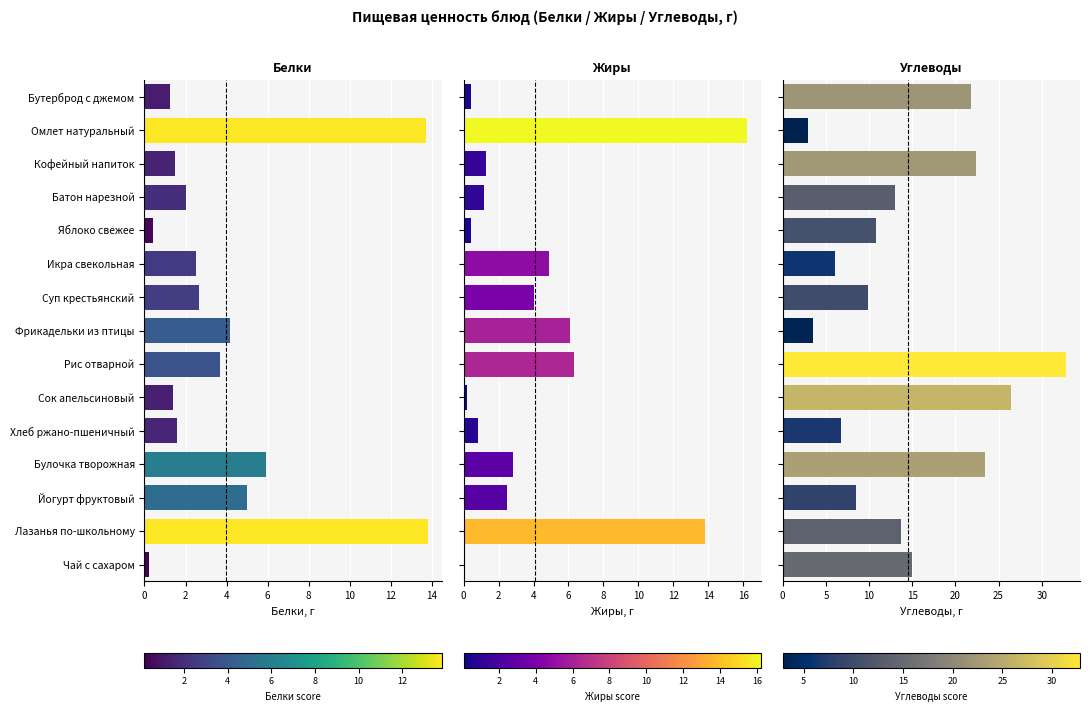

What is the maximum value for Углеводы?

32.8